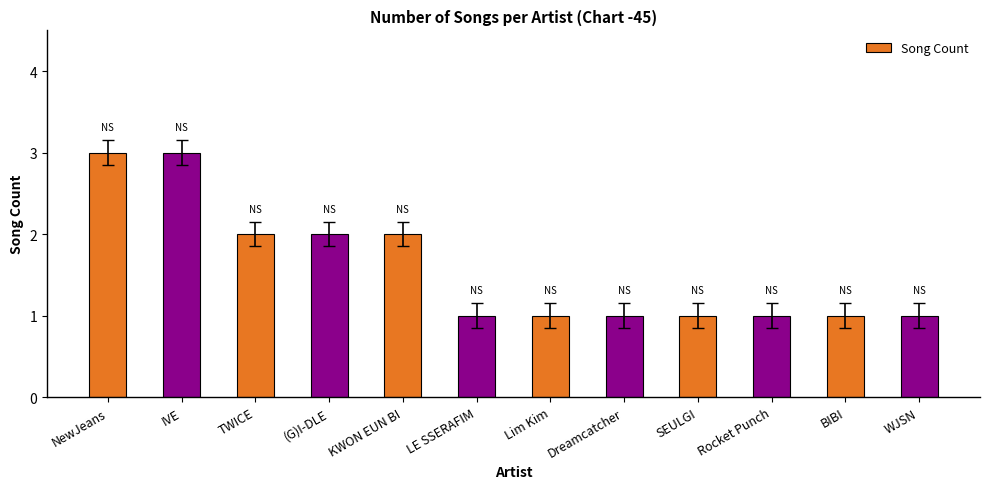

What is the label of the 11th bar from the left?

BIBI